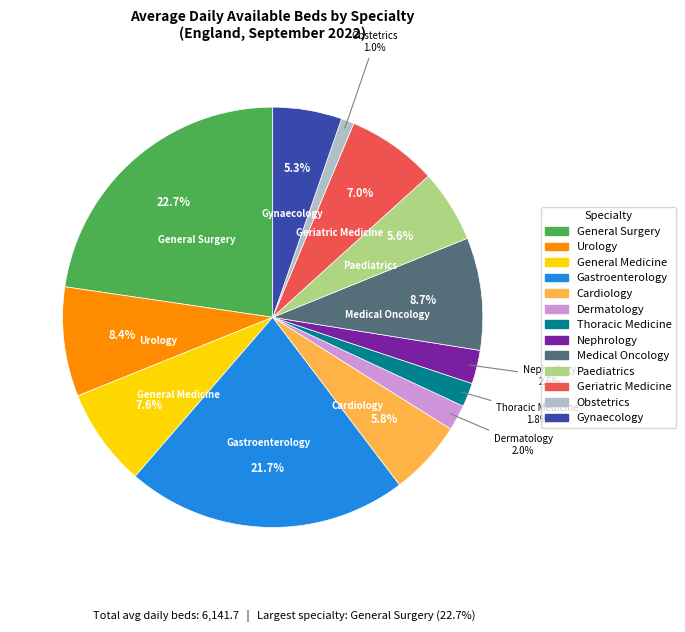

Is there any slice that represents more than half of the pie?

No